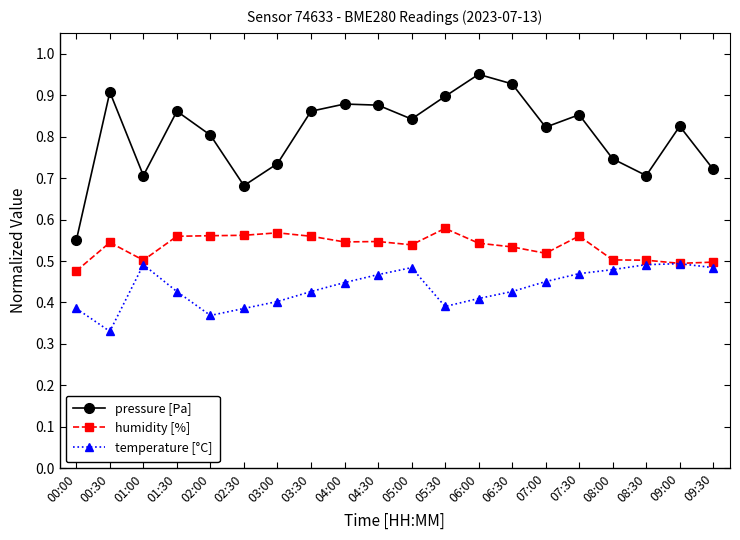

What are all the series names shown in the legend?

pressure [Pa], humidity [%], temperature [°C]